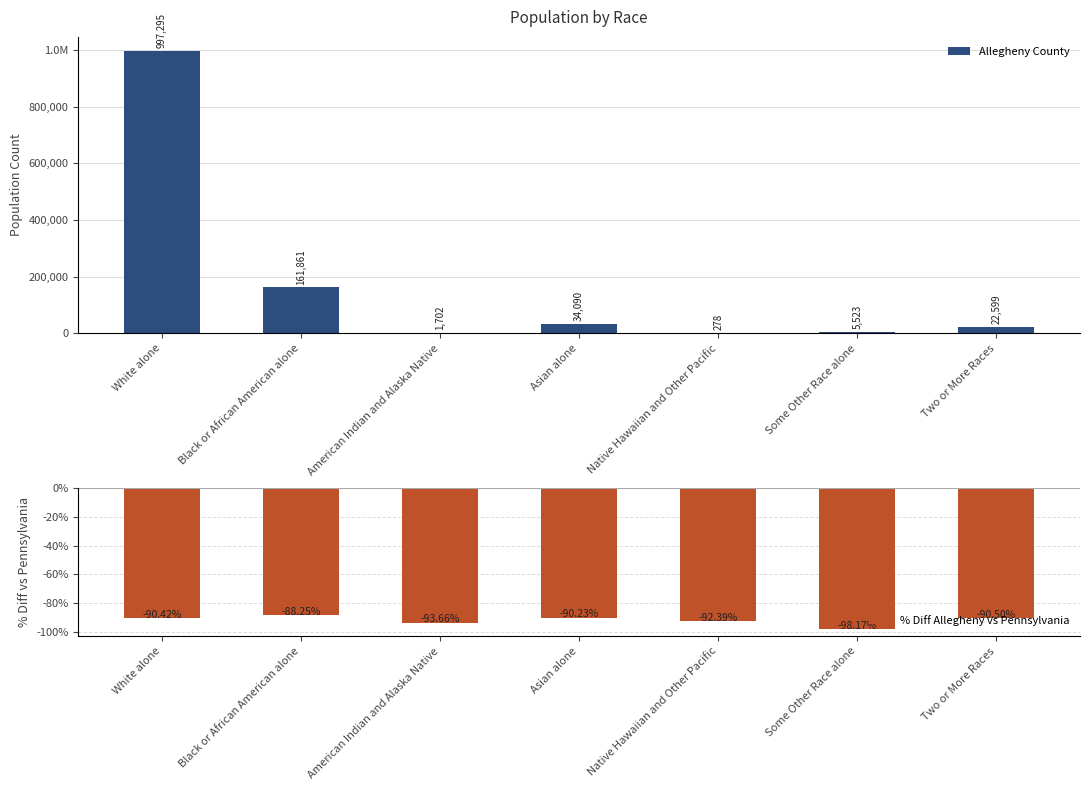

Which series changed the most between Black or African American alone and American Indian and Alaska Native?

Allegheny County